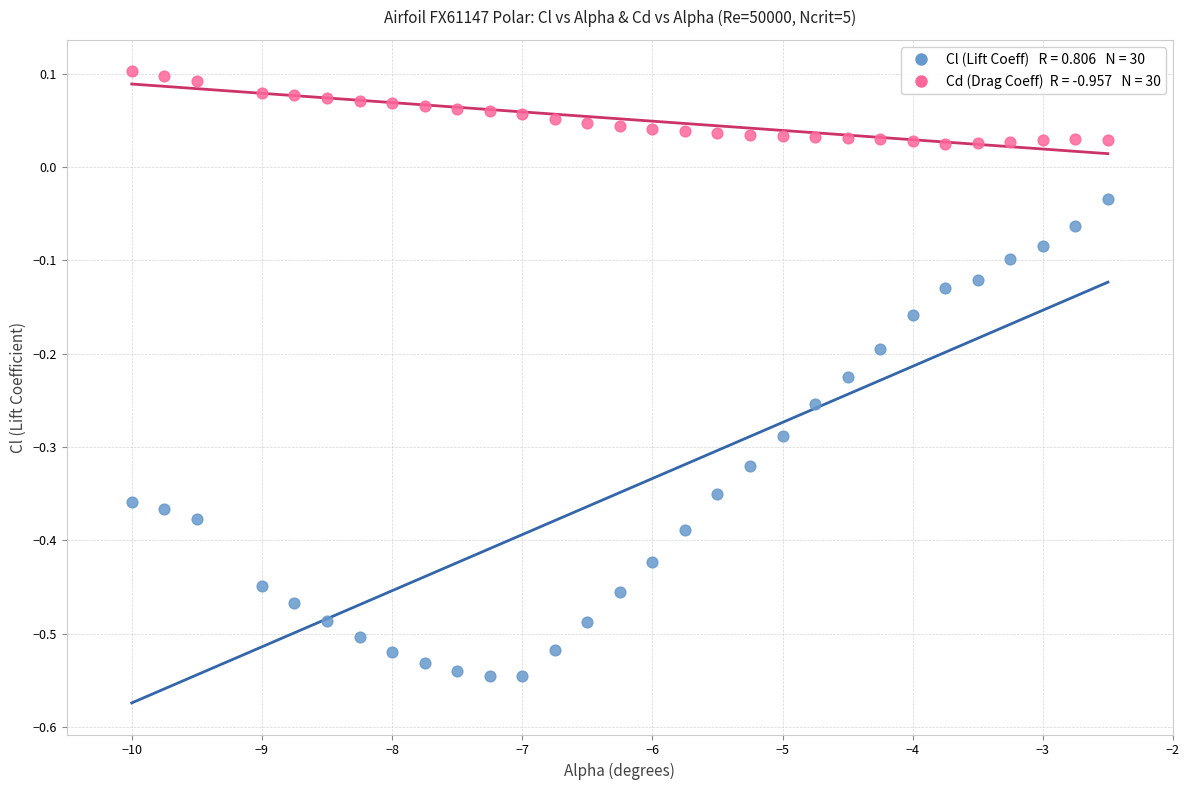

Across all data points, what is the range of Y values (max minus min)?

0.6